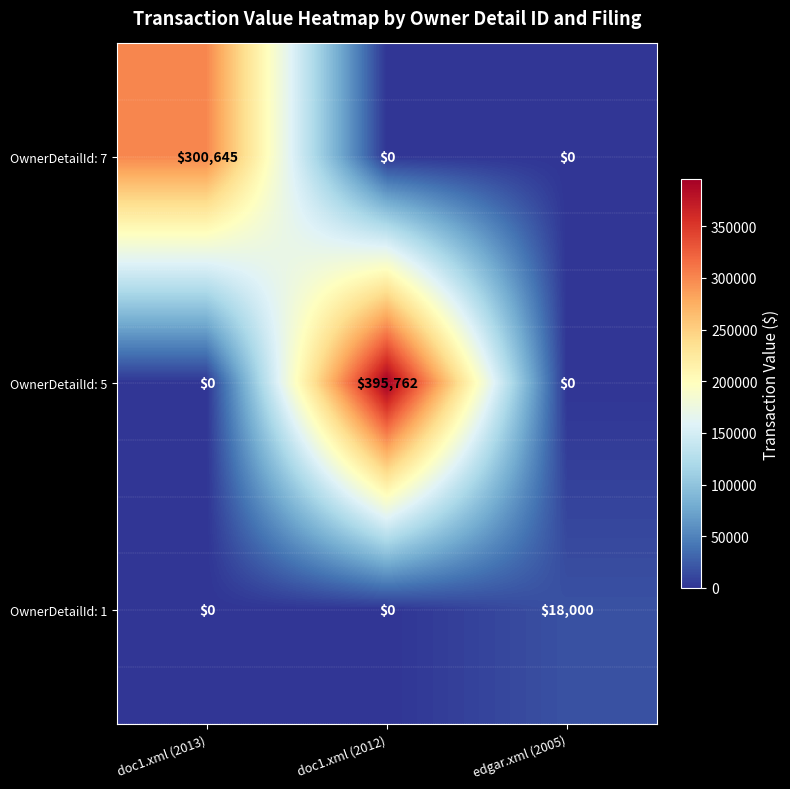

Which series changed the most between doc1.xml (2013) and edgar.xml (2005)?

OwnerDetailId: 7